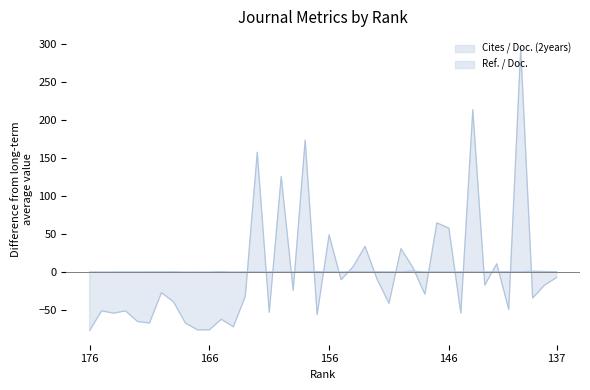

How many lines are shown in the chart?

2